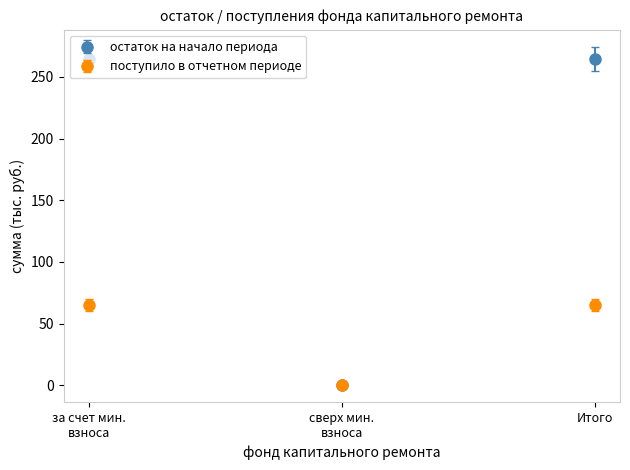

Which series has the largest total across all categories?

остаток на начало периода